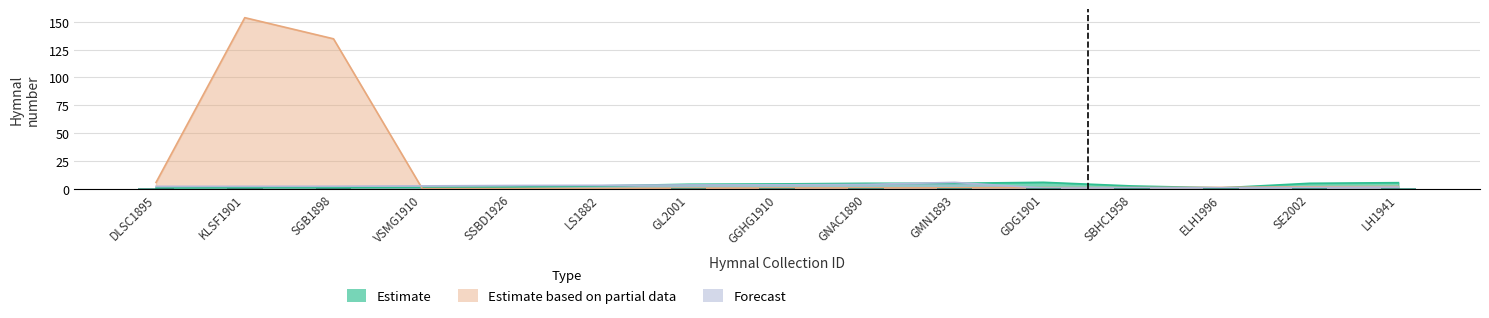

Which series has the largest total across all categories?

Estimate based on partial data